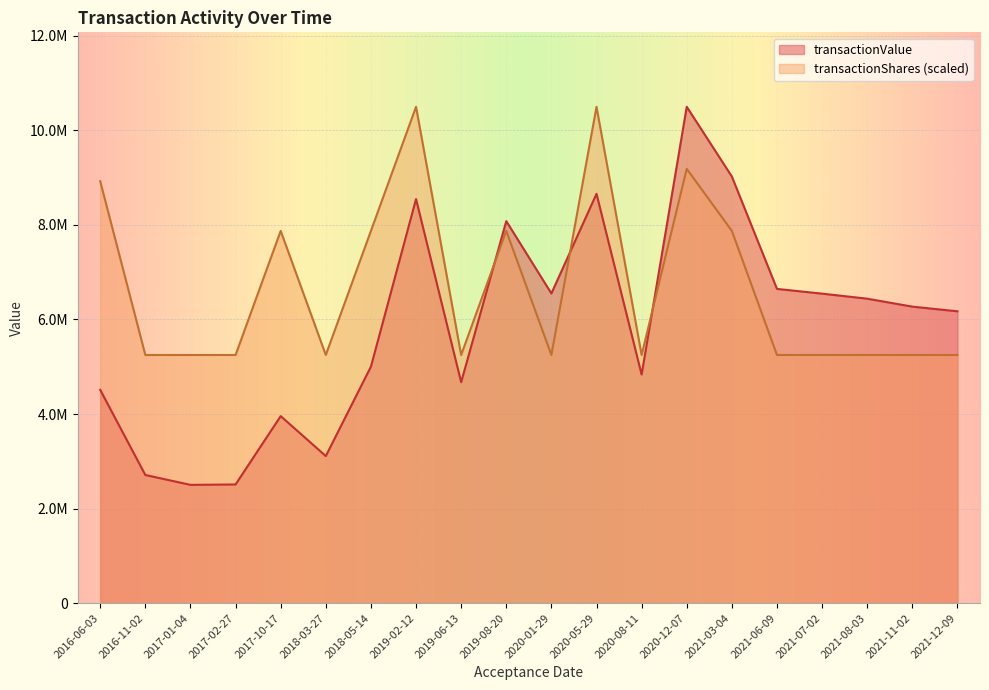

Does the chart display data point markers on the line(s)?

No